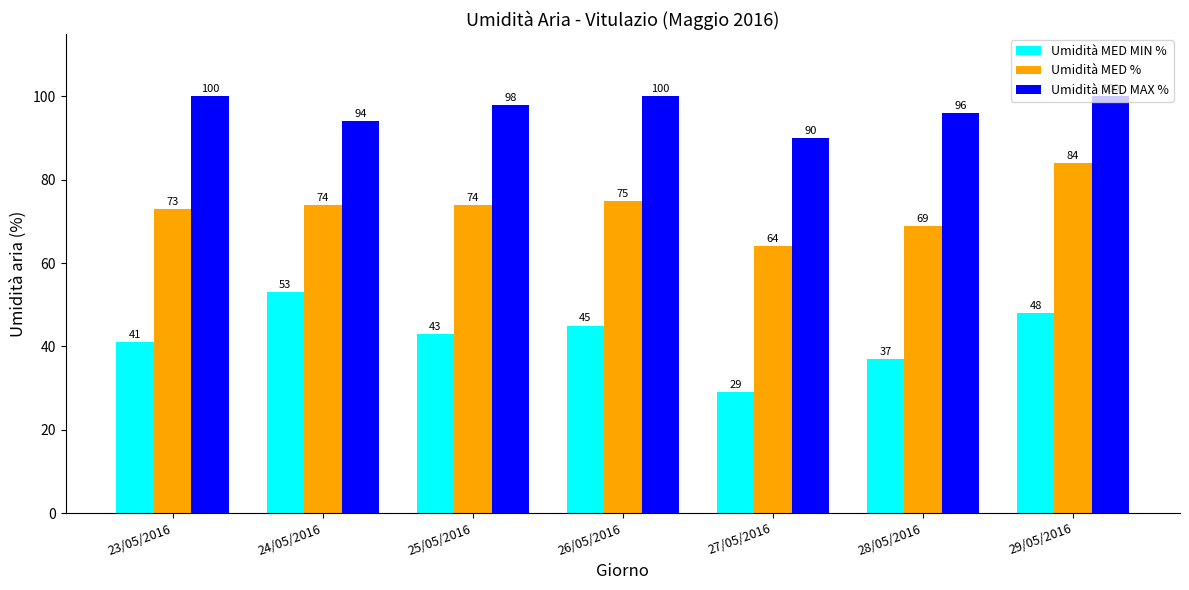

What is the label of the 3rd bar from the left?

25/05/2016